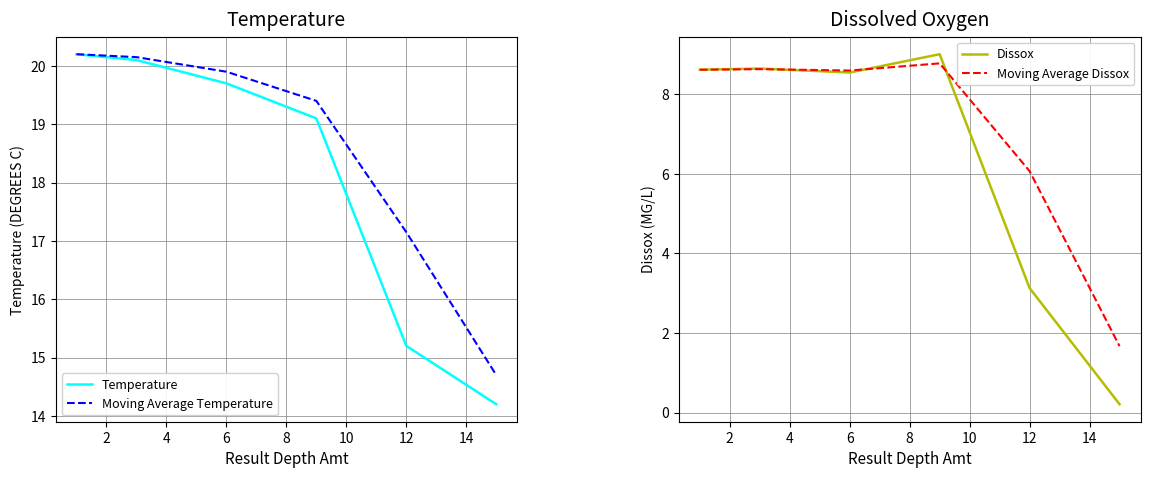

What is the maximum value for Moving Average Temperature?

20.2